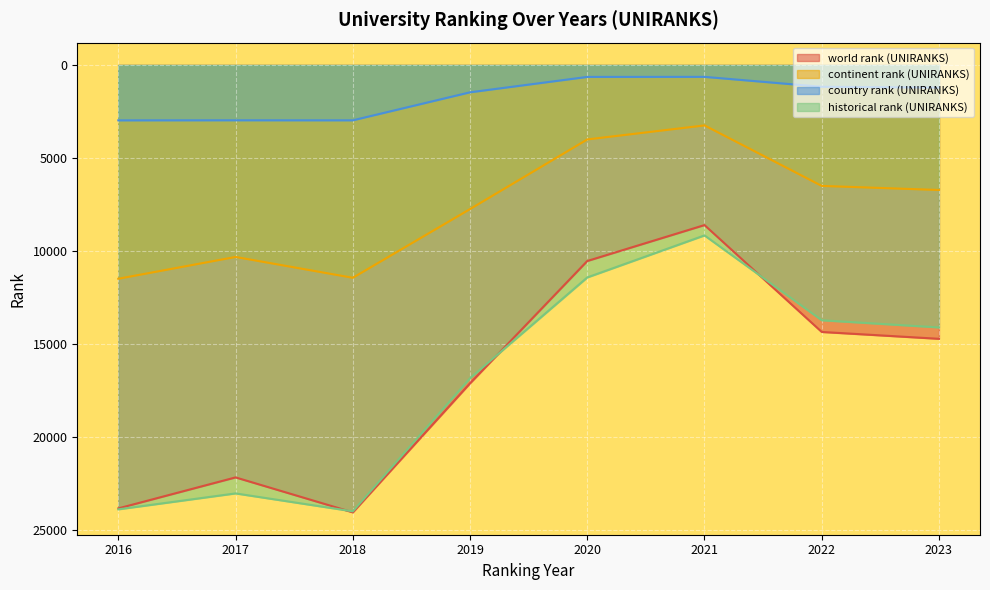

What is the difference between the historical rank (UNIRANKS) values at 2023 and 2022?

385